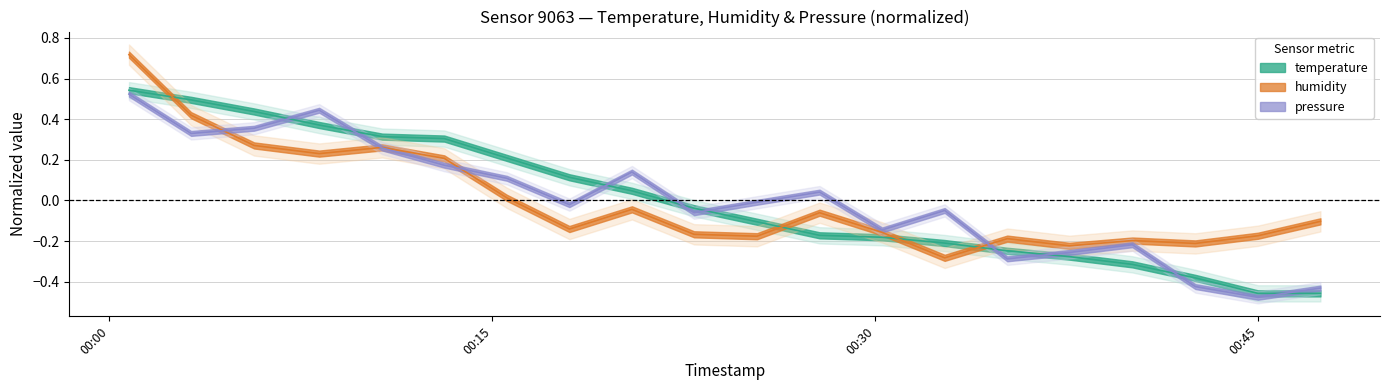

How many negative values does the pressure series have?

11